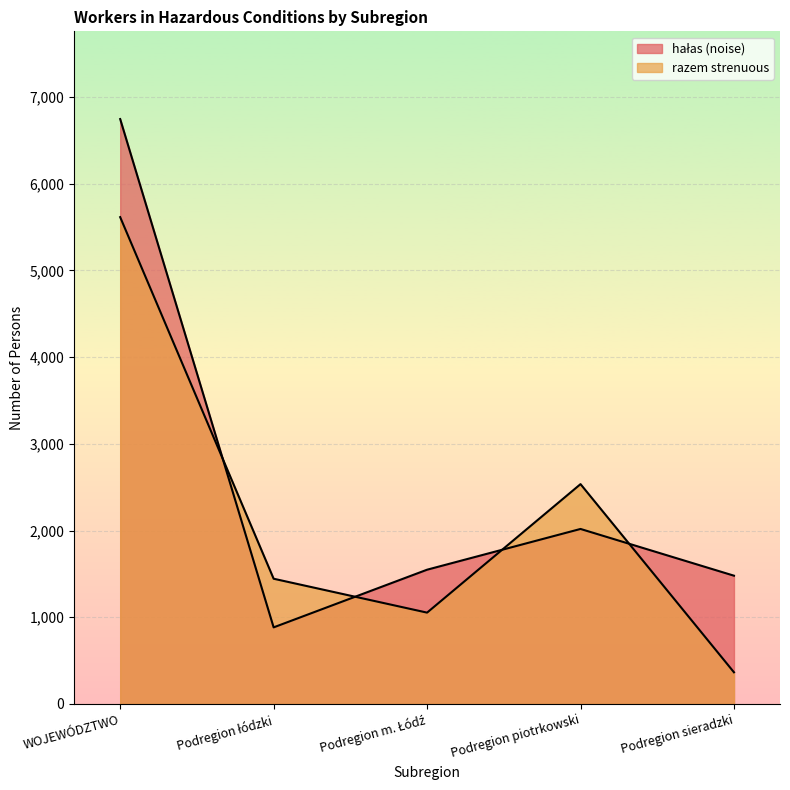

What is the average value of the hałas (noise) series?

2535